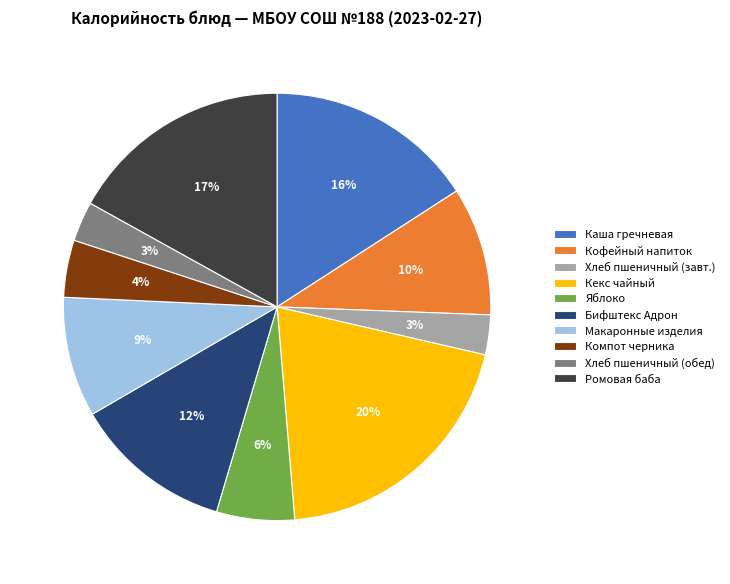

Is there any slice that represents more than half of the pie?

No